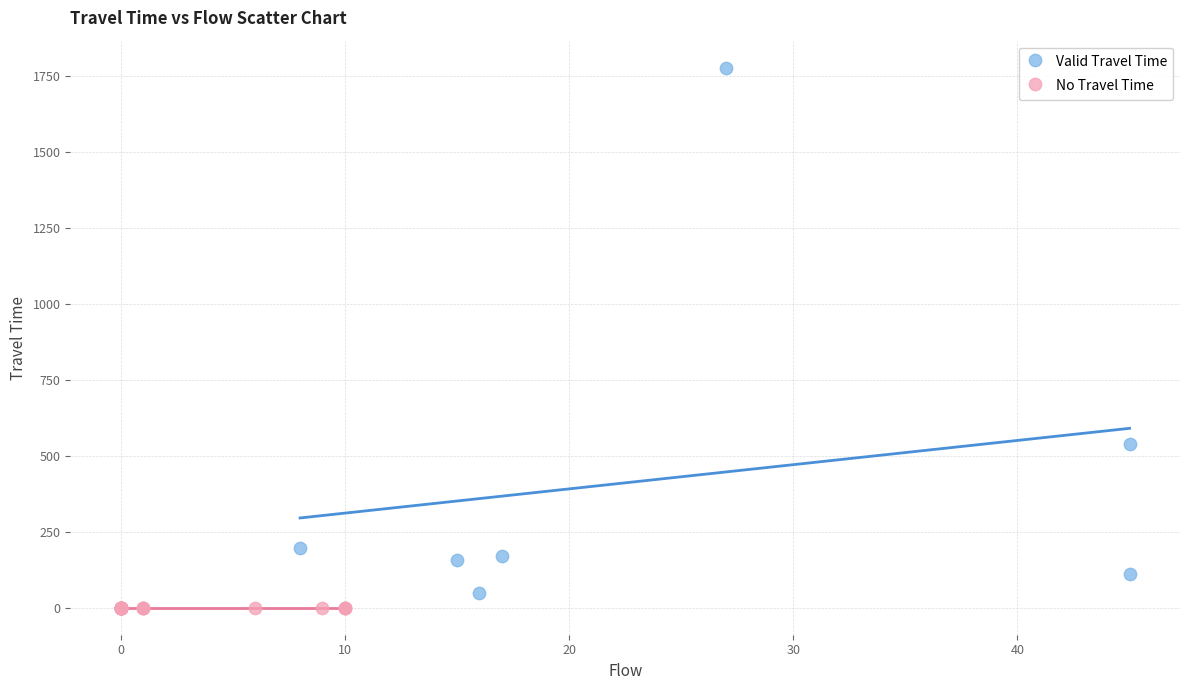

Which series contains the highest Y value?

Valid Travel Time